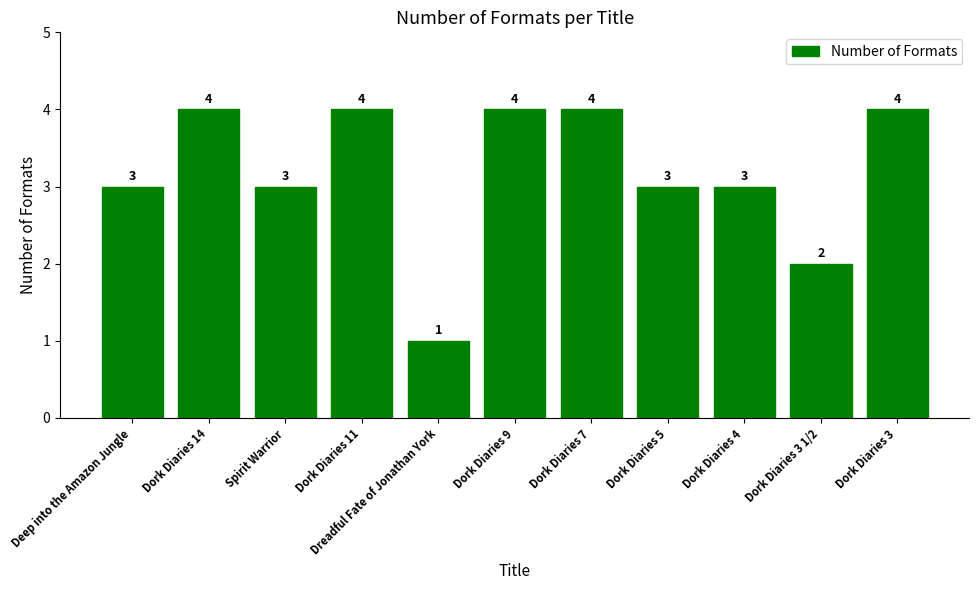

Is it true that the value at Dork Diaries 14 is 4?

True